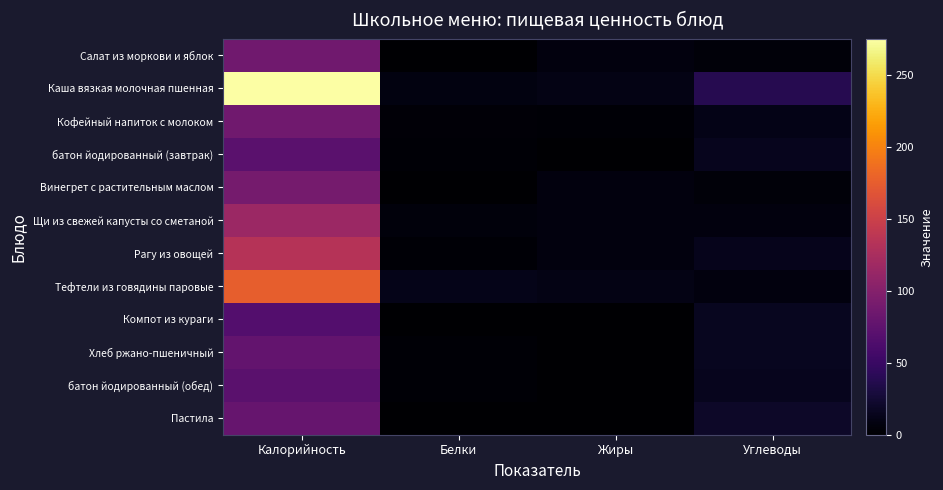

At which category is the sum across all series the highest?

Калорийность